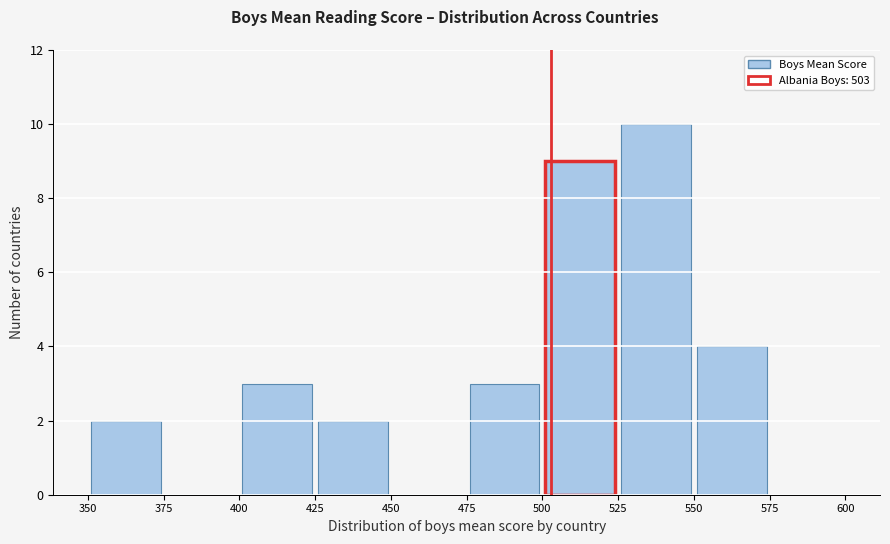

Reading left to right, transcribe this chart: for each bar, give the range it covers on the x-axis and its height. The values are not printed on the chart, so give them approximately, as read against the axis.

350 to 375: 2
375 to 400: 0
400 to 425: 3
425 to 450: 2
450 to 475: 0
475 to 500: 3
500 to 525: 9
525 to 550: 10
550 to 575: 4
575 to 600: 0